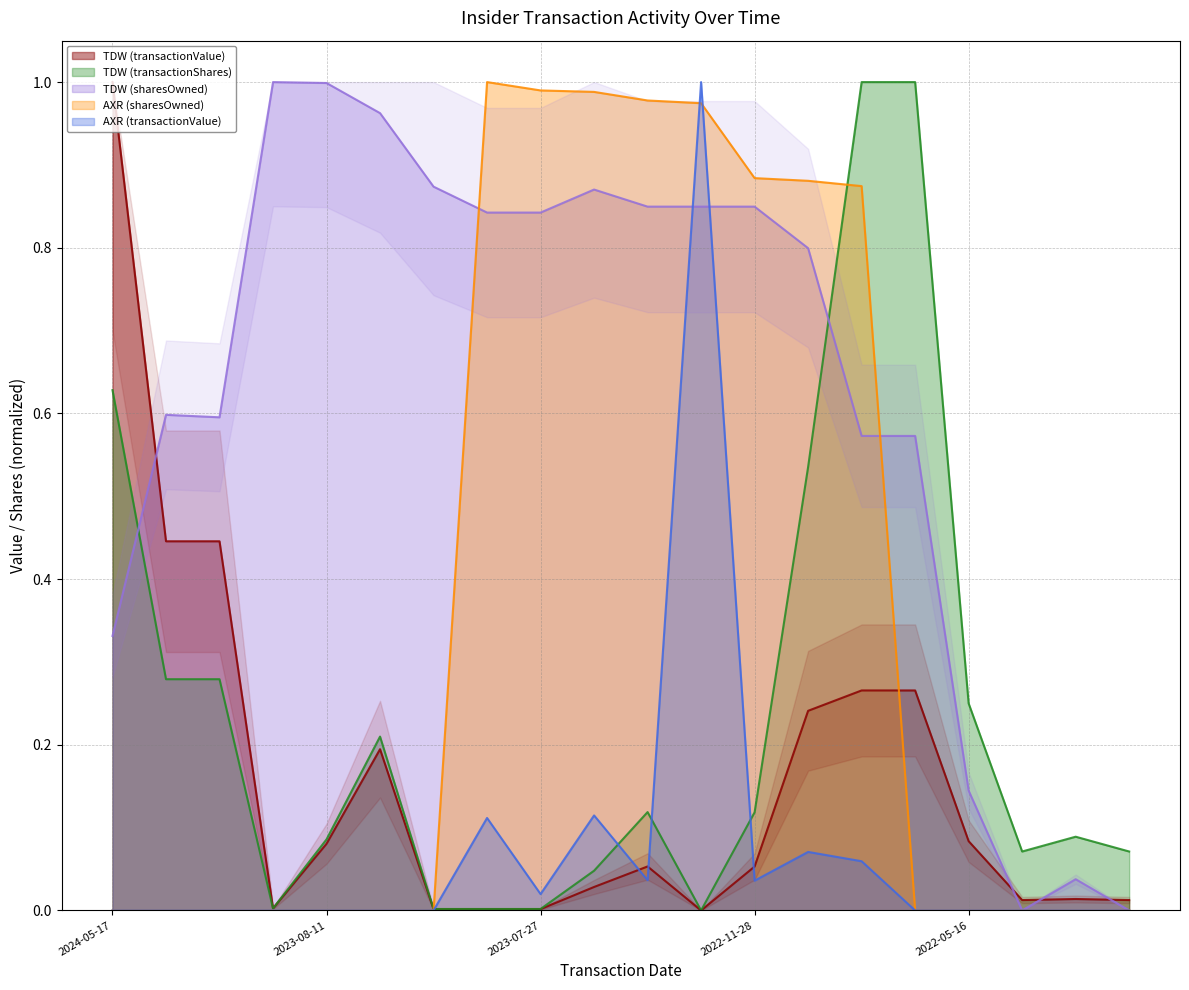

How many values in the TDW (sharesOwned) series exceed 0?

18